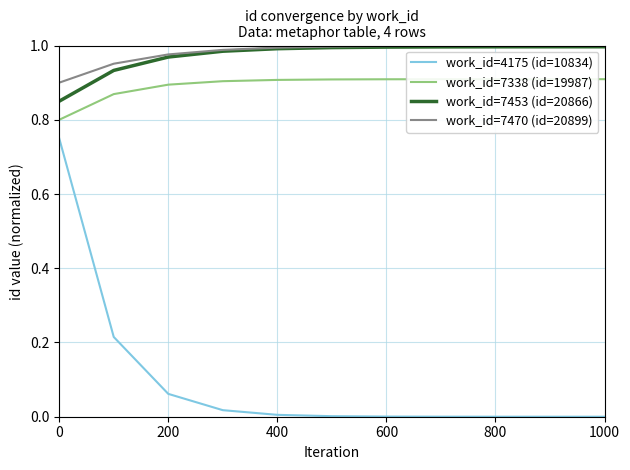

True or false: work_id=7470 (id=20899) and work_id=4175 (id=10834) cross at least once.

False